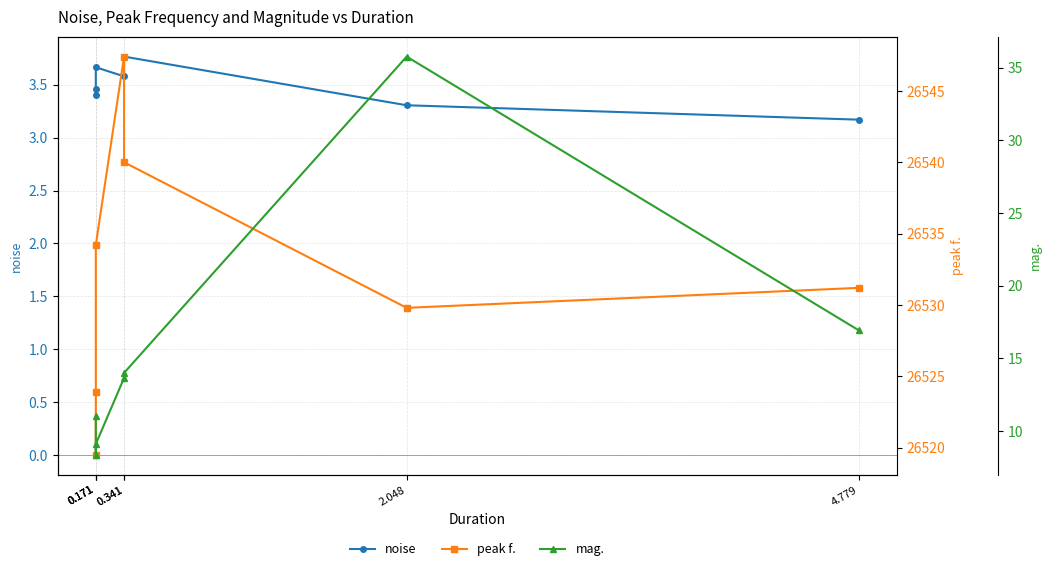

What value does the peak f. series have at 0.171?

26523.9